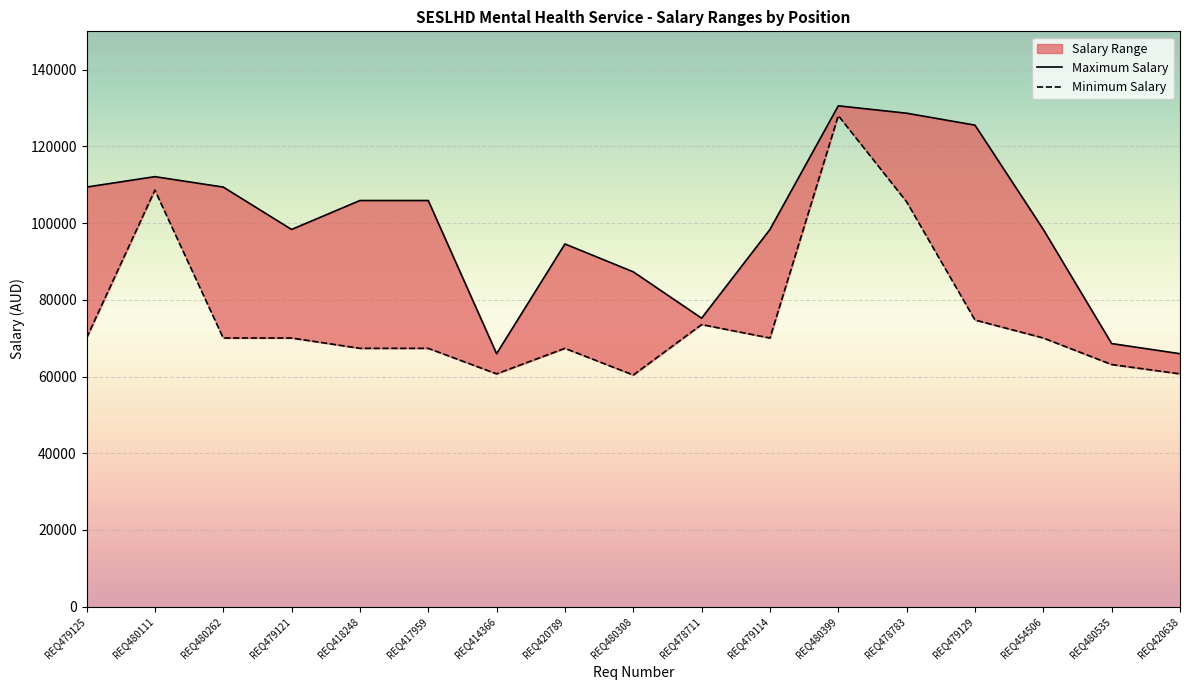

Is the value of Maximum Salary at REQ479129 greater than the value of Minimum Salary at REQ479114?

Yes